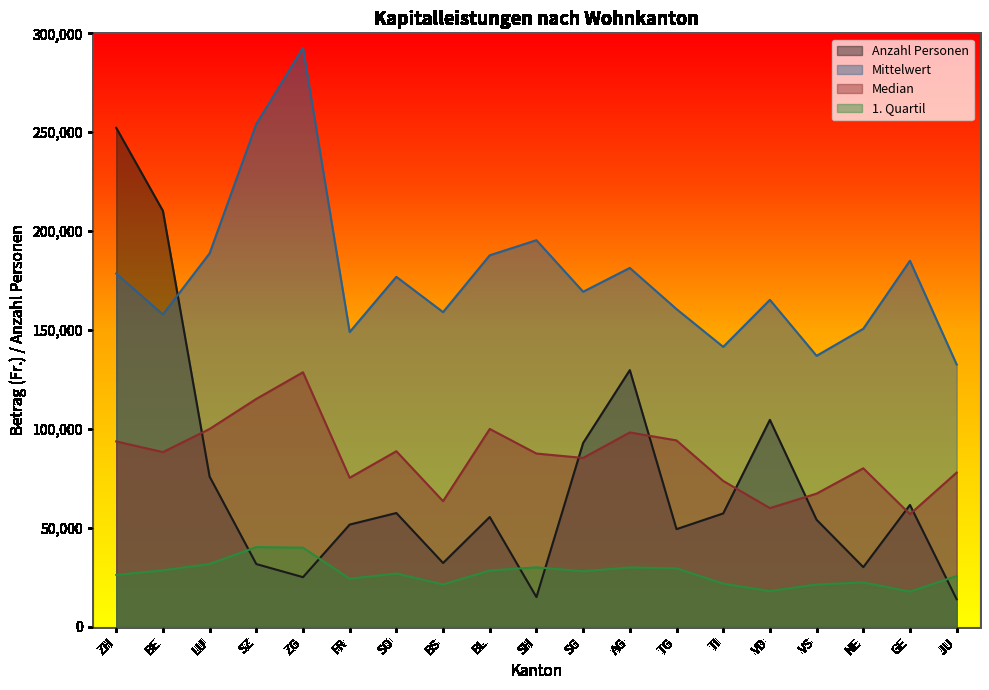

Which series has the largest total across all categories?

Mittelwert